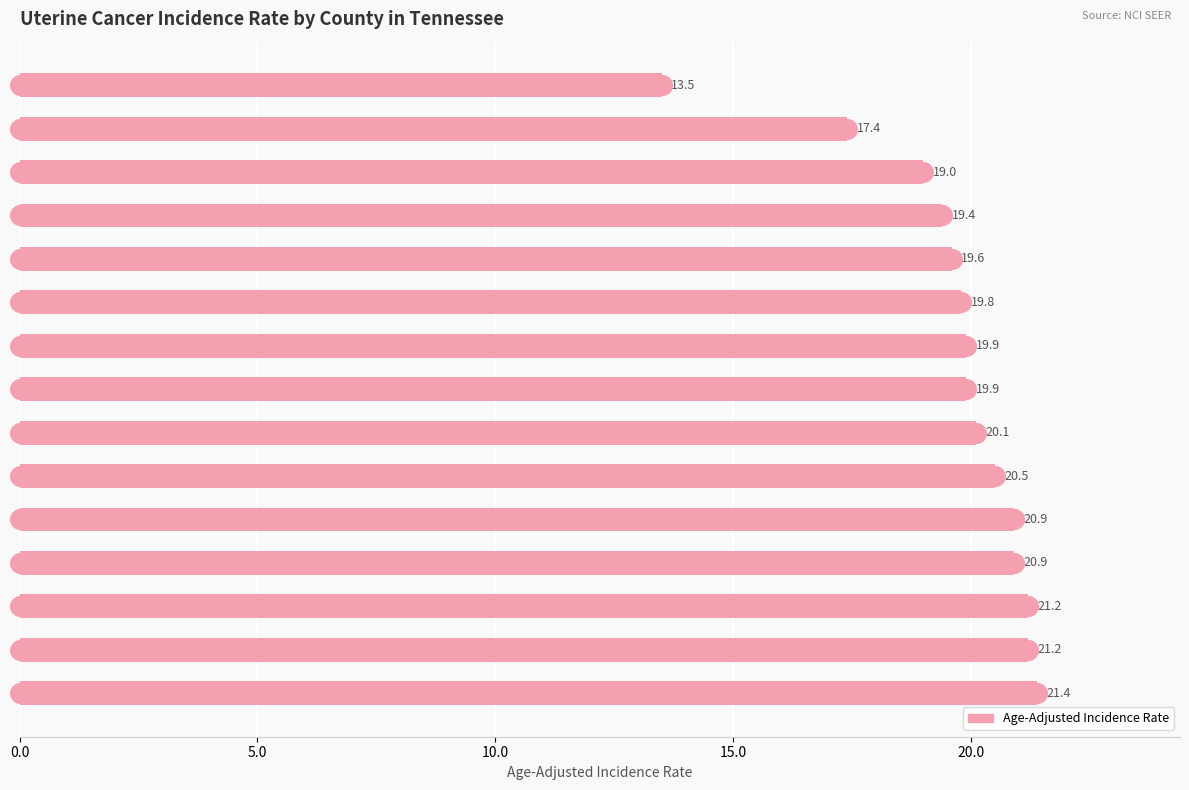

Approximately how many times larger is the value at Loudon County compared to Henry County?

1.0